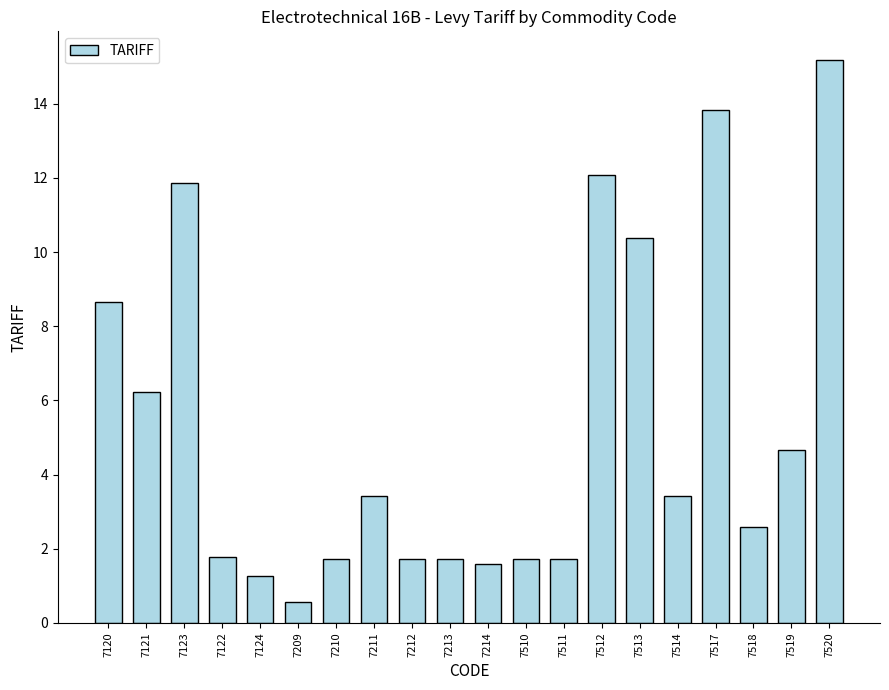

What position from the left is 7510?

12